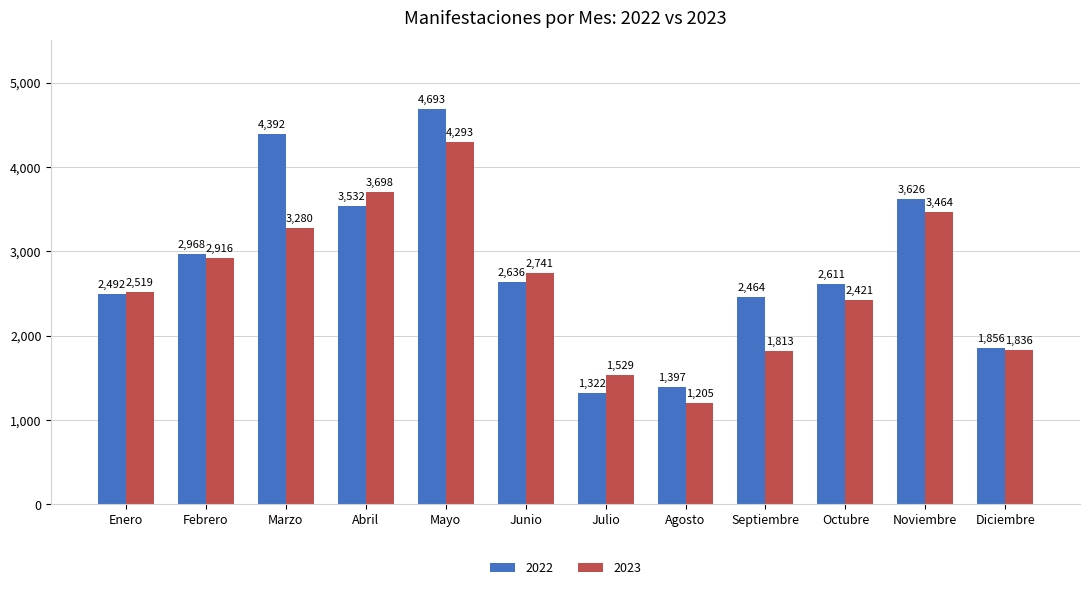

What is the total value across all series at Octubre?

5032